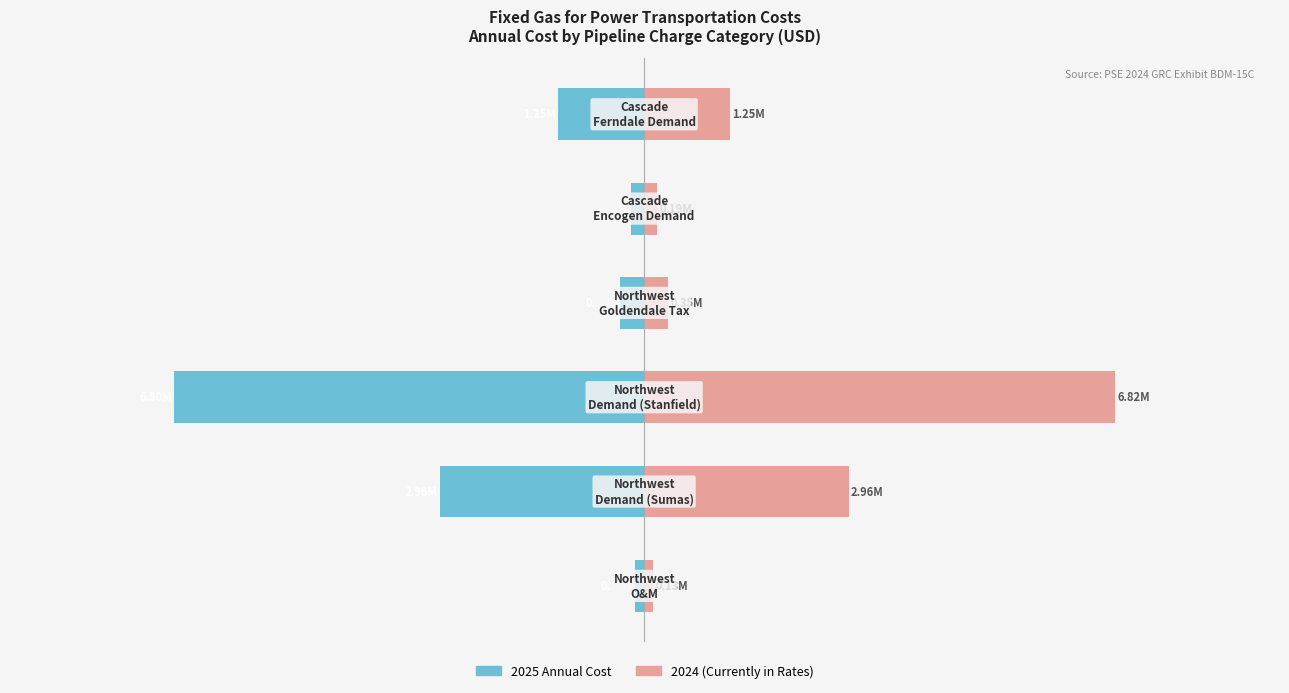

The value of 2025 Annual Cost at 1 is -52.6. True or false?

False